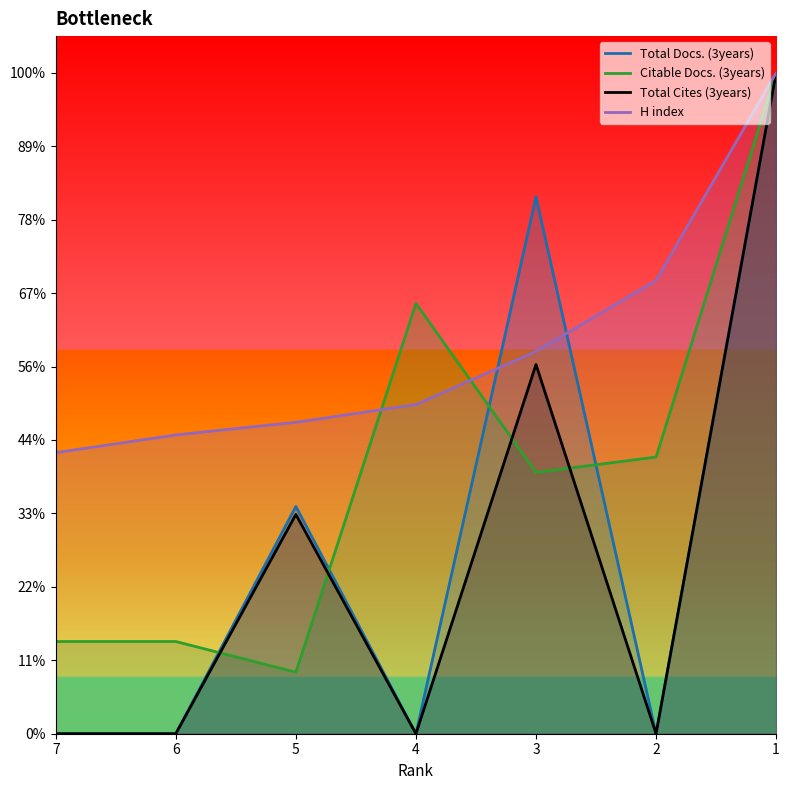

Does the chart display data point markers on the line(s)?

No